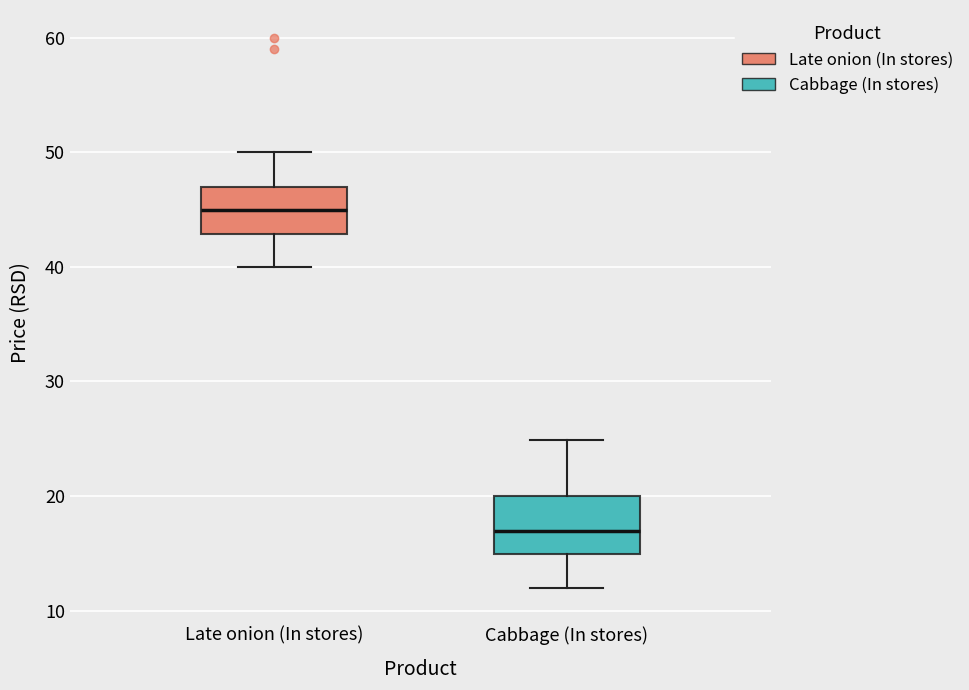

Where does the lower whisker of the box for Cabbage (In stores) end on the y-axis? The values are not printed on the chart, so give them approximately, as read against the axis.

12